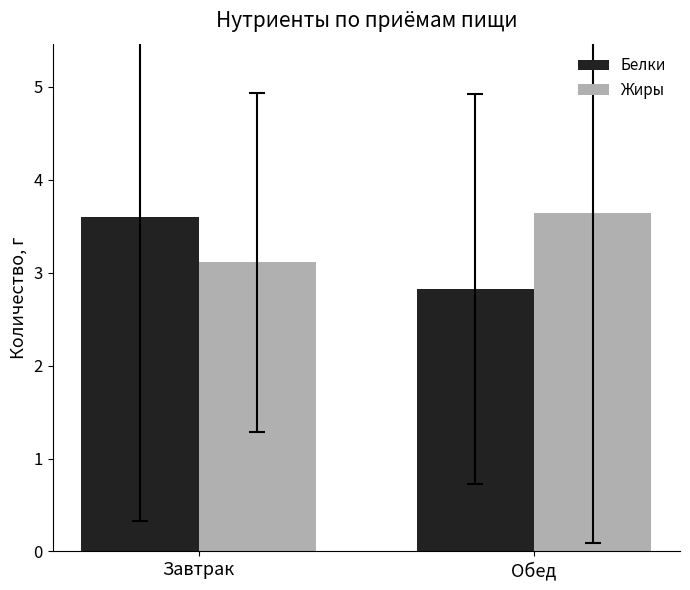

What is the label of the 1st bar from the right?

Обед